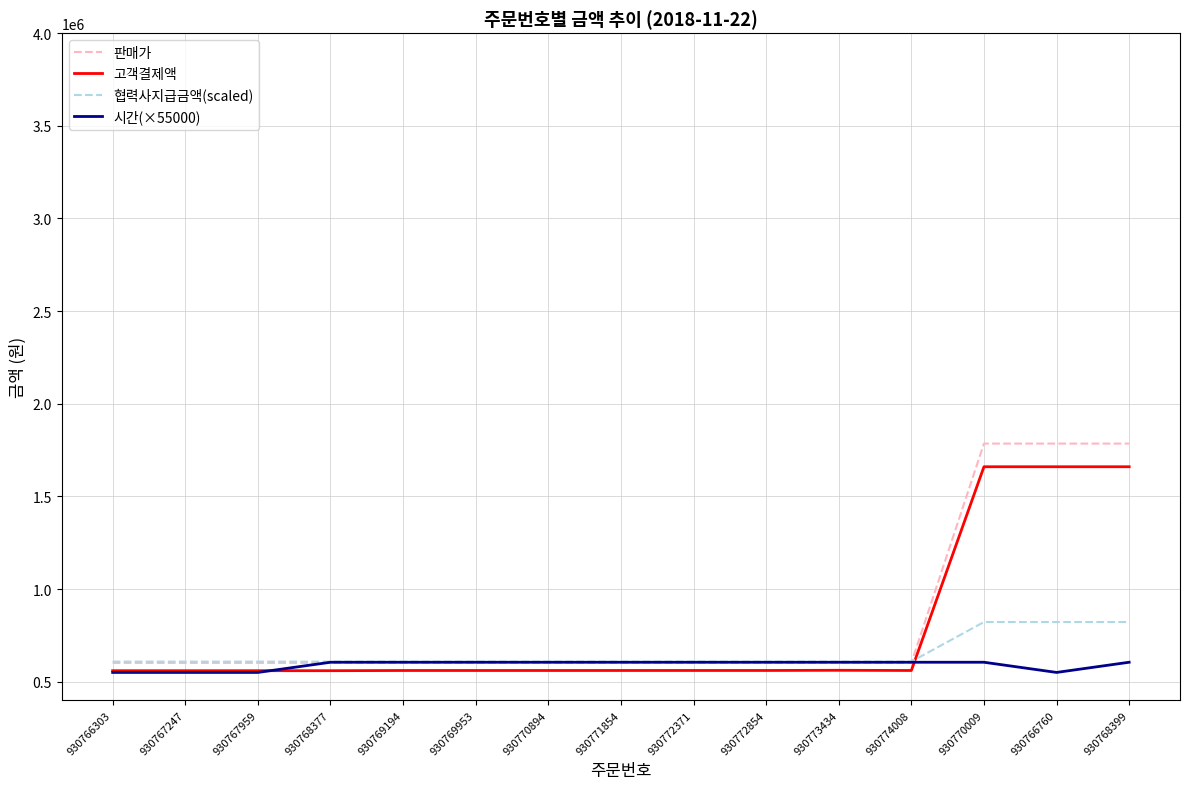

Where do 고객결제액 and 협력사지급금액(scaled) first cross each other?

930774008 and 930770009